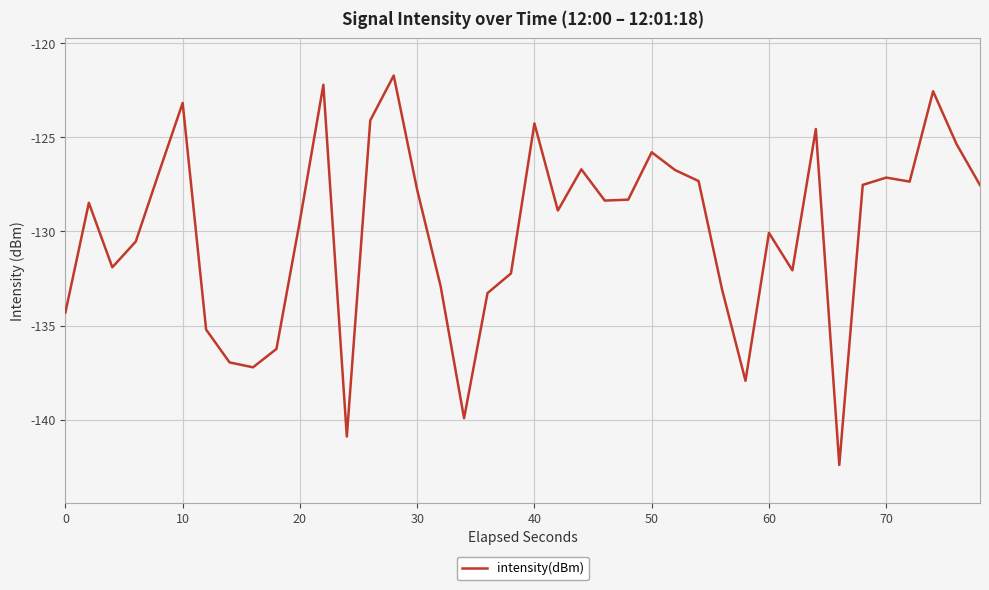

What is the maximum value shown in the chart?

-121.7